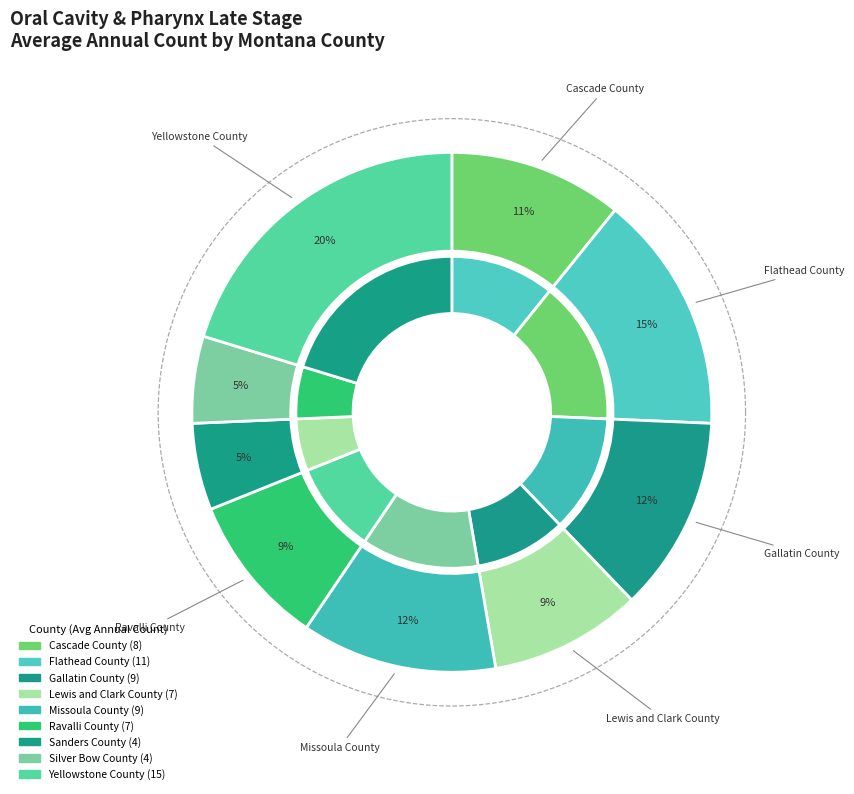

Between Flathead County and Missoula County, which is larger?

Flathead County